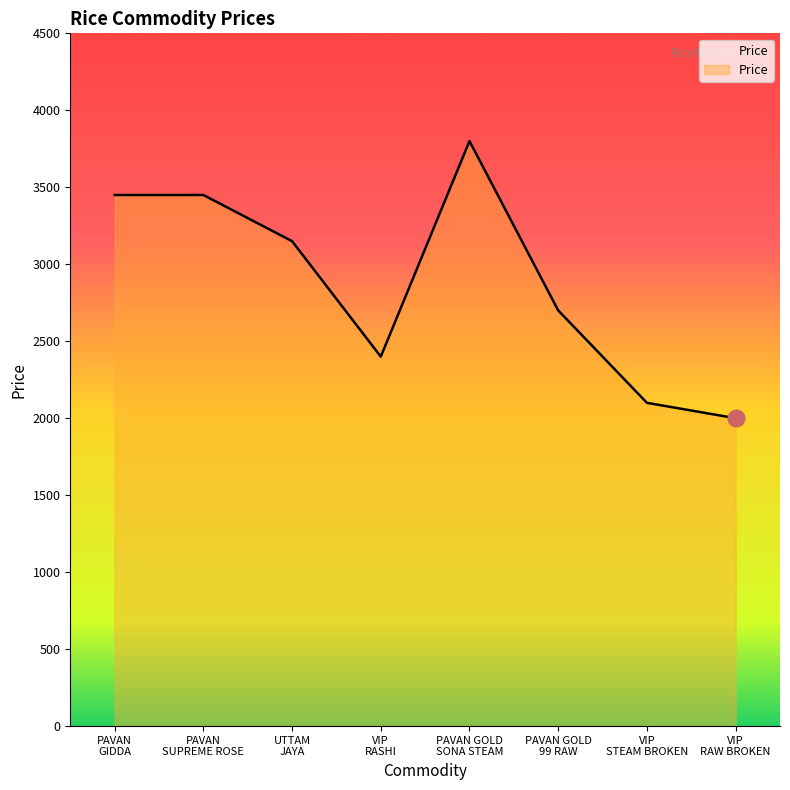

Which has a higher value, VIP
RASHI or UTTAM
JAYA?

UTTAM
JAYA